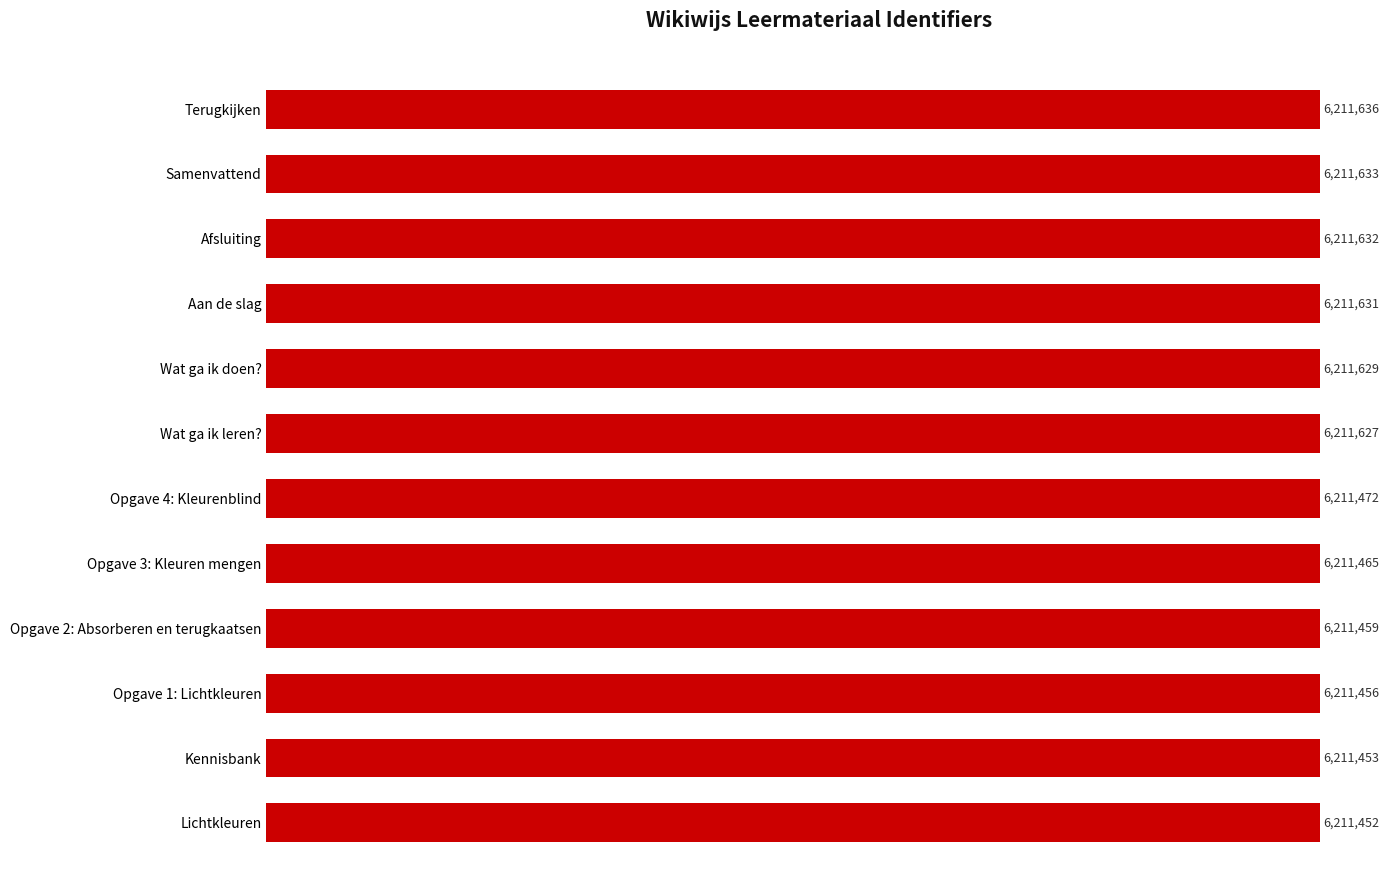

Rank the categories by value from highest to lowest.

Terugkijken, Samenvattend, Afsluiting, Aan de slag, Wat ga ik doen?, Wat ga ik leren?, Opgave 4: Kleurenblind, Opgave 3: Kleuren mengen, Opgave 2: Absorberen en terugkaatsen, Opgave 1: Lichtkleuren, Kennisbank, Lichtkleuren